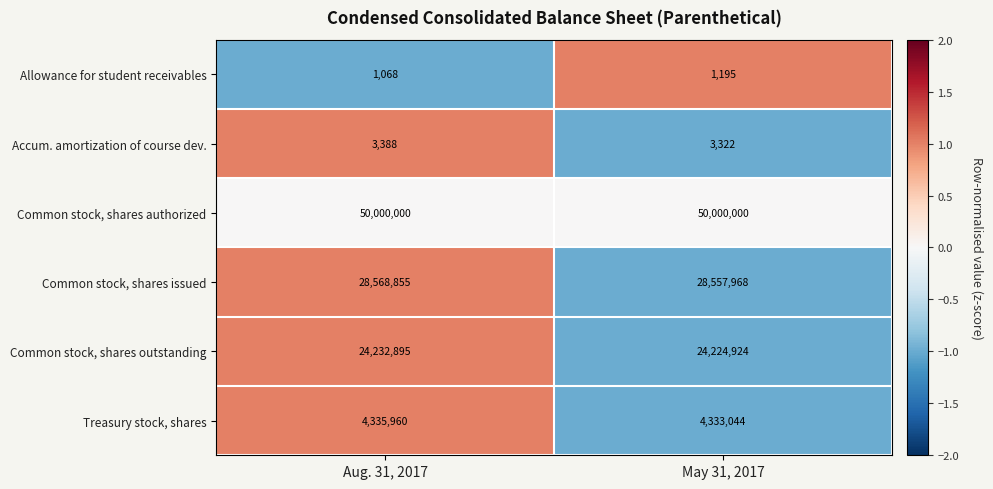

Reading right to left, extract all data points from this chart.

Allowance for student receivables: May 31, 2017=1195	Aug. 31, 2017=1068
Accum. amortization of course dev.: May 31, 2017=3322	Aug. 31, 2017=3388
Common stock, shares authorized: May 31, 2017=50000000	Aug. 31, 2017=50000000
Common stock, shares issued: May 31, 2017=28557968	Aug. 31, 2017=28568855
Common stock, shares outstanding: May 31, 2017=24224924	Aug. 31, 2017=24232895
Treasury stock, shares: May 31, 2017=4333044	Aug. 31, 2017=4335960